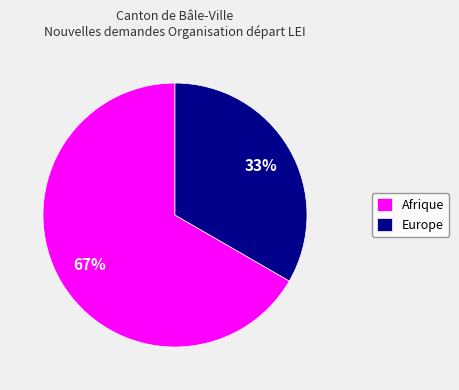

Does any single category account for the majority?

Yes